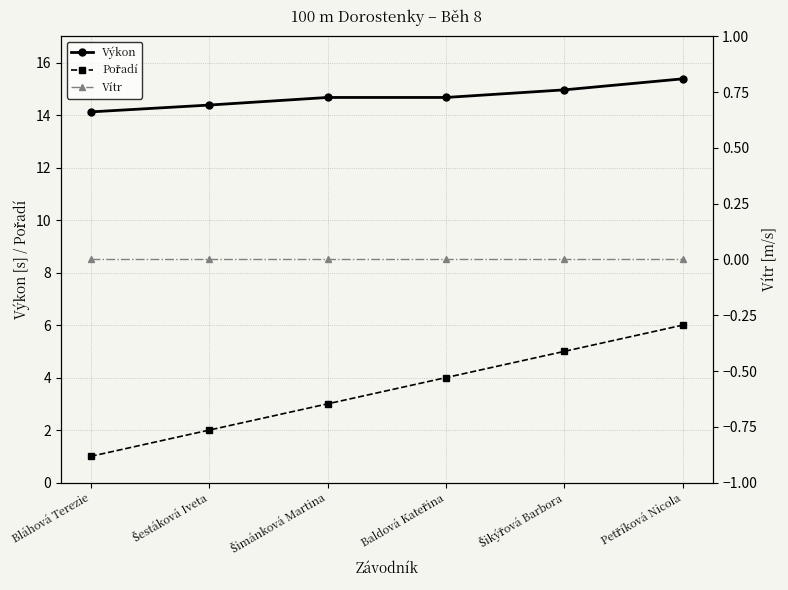

How many distinct data groups are displayed?

3